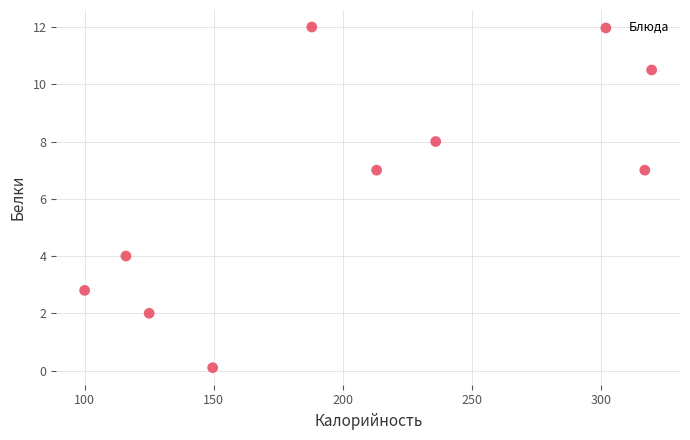

What is the range of Y values (max minus min)?

11.9